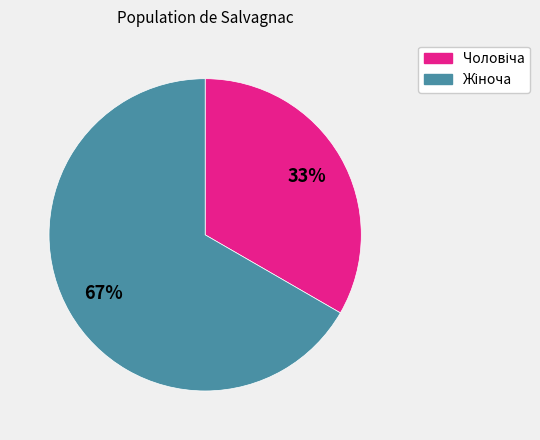

Is there any slice that represents more than half of the pie?

Yes